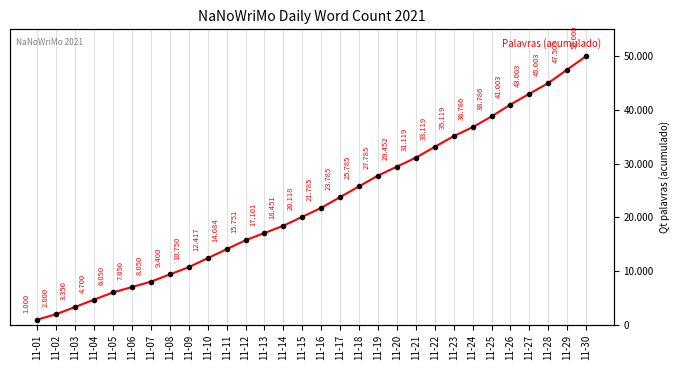

Does the chart have visible grid lines?

Yes